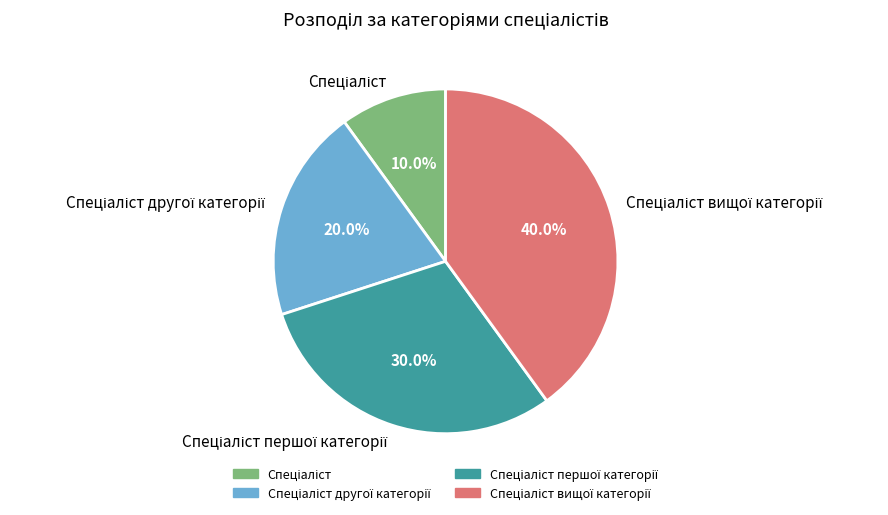

Is there any slice that represents more than half of the pie?

No